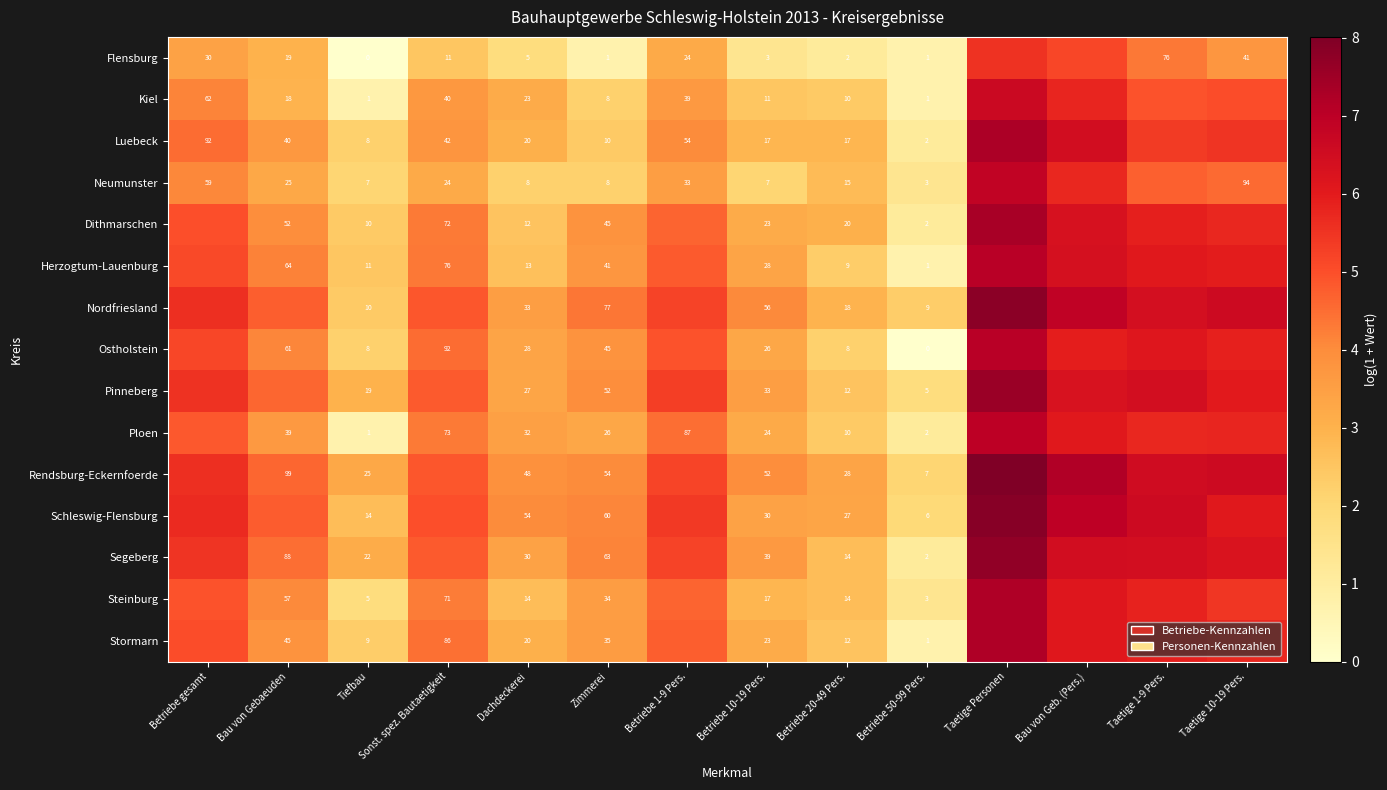

Is the value of Flensburg at Zimmerei greater than the value of Schleswig-Flensburg at Zimmerei?

No